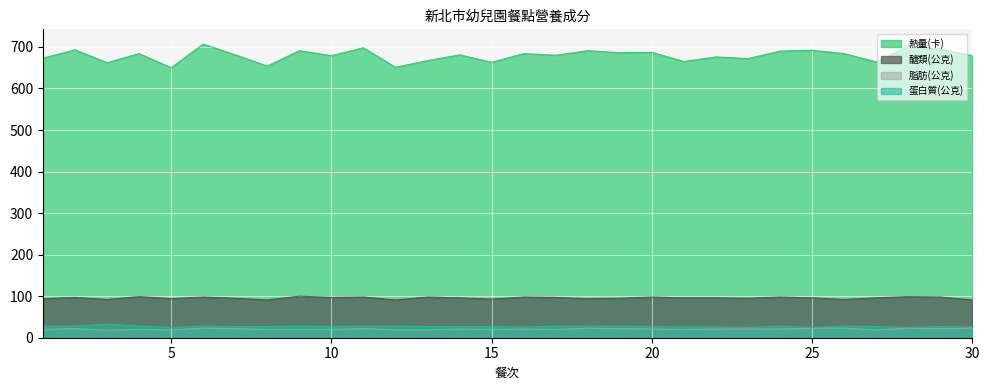

Reading left to right, transcribe all the data shown in this chart.

熱量(卡): 1=673	2=693	3=662	4=684	5=650	6=707	7=681	8=654	9=691	10=679	11=698	12=651	13=667	14=681	15=663	16=684	17=680	18=691	19=686	20=687	21=665	22=676	23=672	24=690	25=692	26=684	27=664	28=702	29=695	30=679
醣類(公克): 1=94	2=97	3=92	4=99	5=94	6=98	7=95	8=91	9=100	10=97	11=98	12=91	13=98	14=96	15=93	16=98	17=97	18=94	19=95	20=98	21=96	22=96	23=95	24=98	25=96	26=92	27=96	28=99	29=98	30=91
脂肪(公克): 1=20	2=22	3=18	4=20	5=19	6=23	7=22	8=20	9=20	10=20	11=22	12=19	13=19	14=21	15=20	16=21	17=20	18=23	19=22	20=21	21=20	22=21	23=21	24=21	25=23	26=23	27=19	28=23	29=22	30=23
蛋白質(公克): 1=28	2=28	3=33	4=28	5=25	6=28	7=27	8=27	9=28	10=27	11=28	12=28	13=27	14=27	15=27	16=26	17=28	18=28	19=28	20=27	21=26	22=26	23=25	24=28	25=25	26=28	27=27	28=25	29=27	30=26